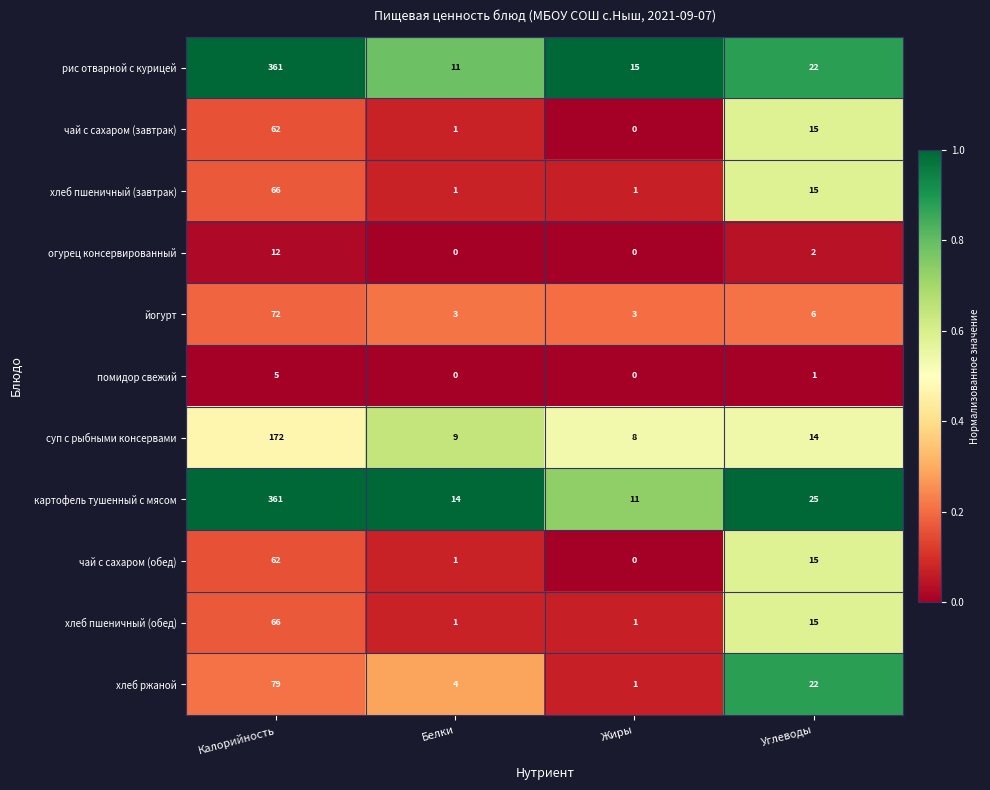

The картофель тушенный с мясом series shows 25 at Углеводы. True or false?

True